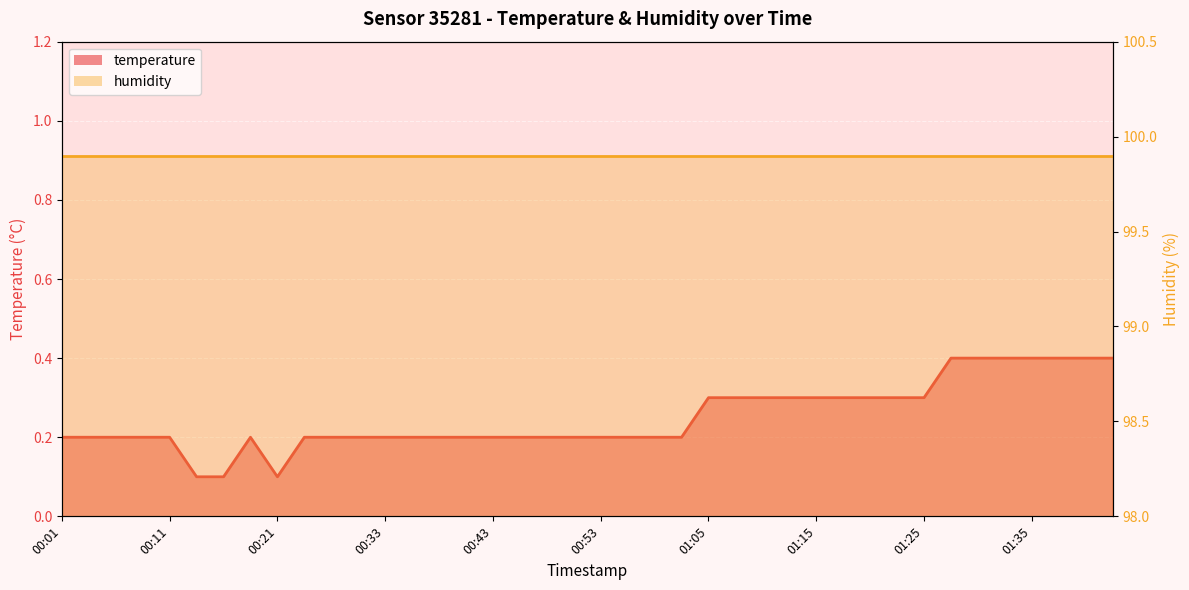

True or false: the data shows 0.2 at 00:41.

True